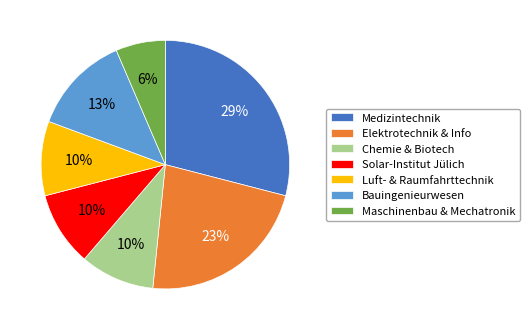

To the nearest percent, what is the difference between the largest and smallest slice percentages?

23%